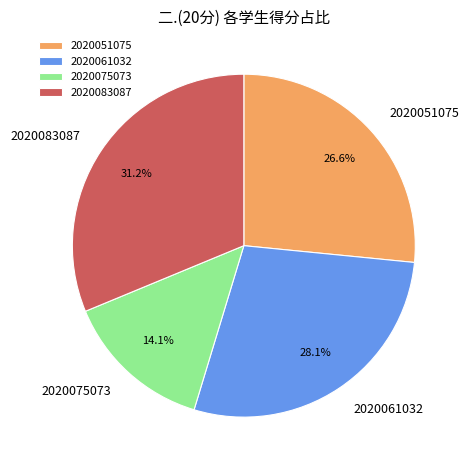

Which has a higher value, 2020075073 or 2020061032?

2020061032